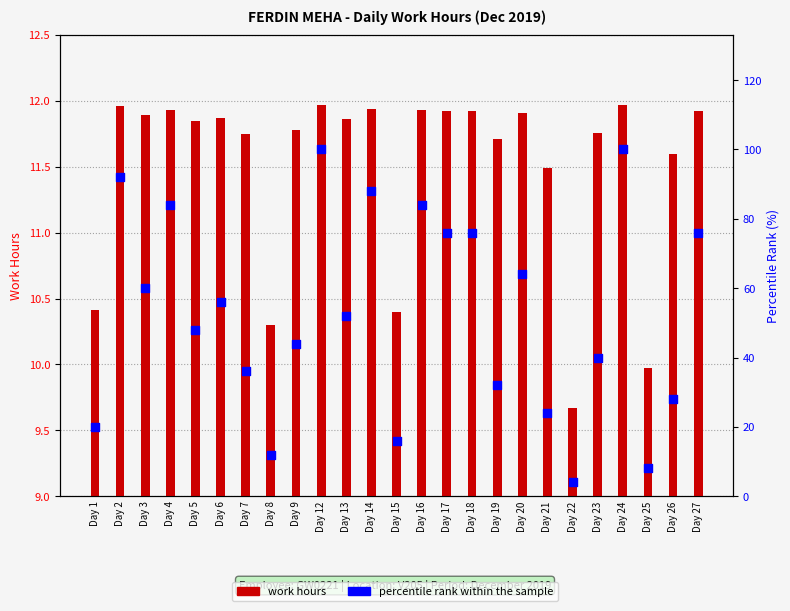

Which series reaches the minimum Y coordinate?

percentile rank within the sample